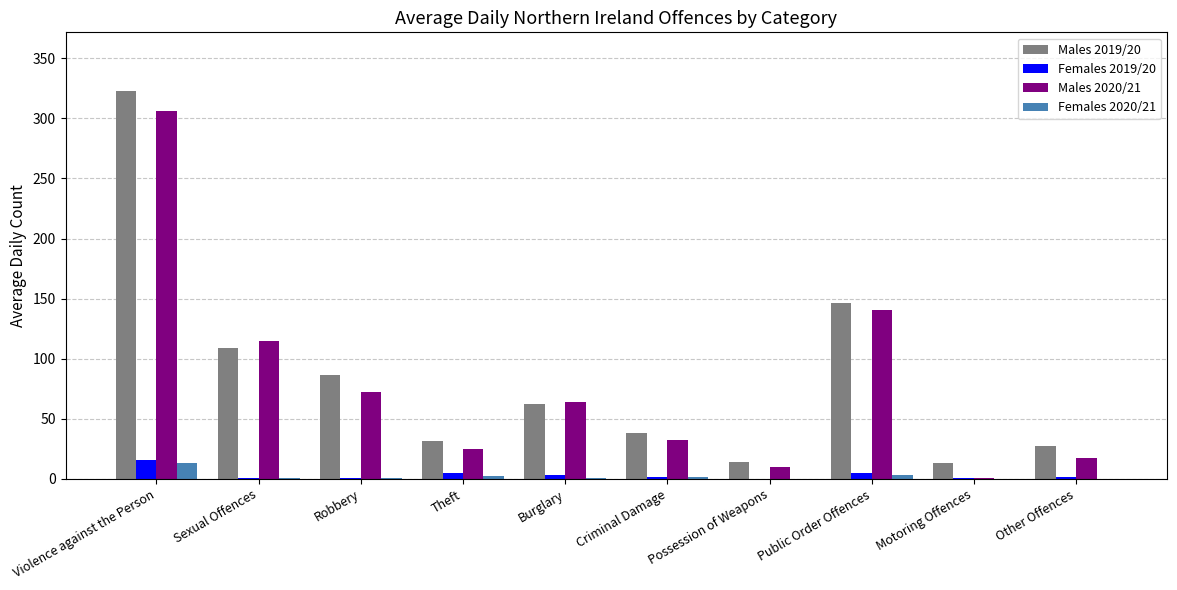

At which label does Females 2019/20 reach its peak?

Violence against the Person